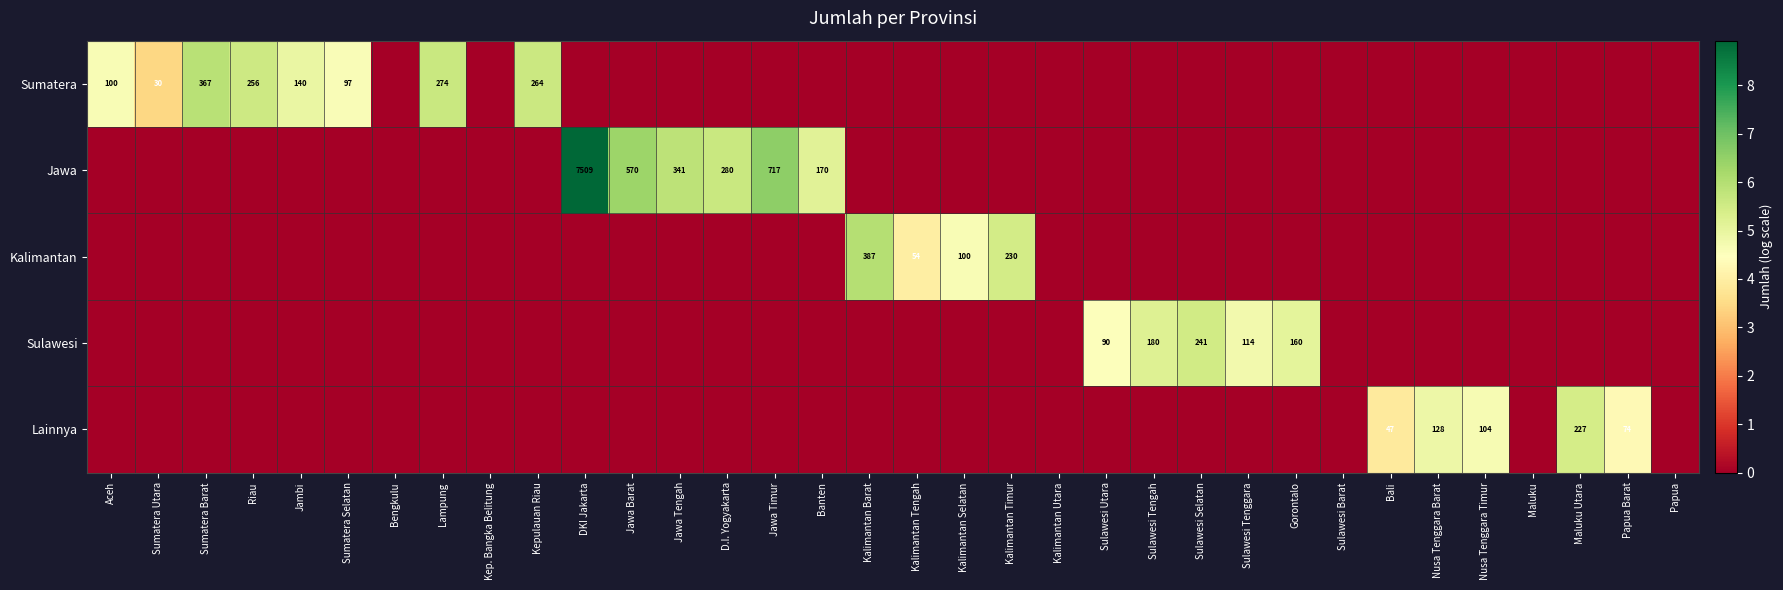

The value of Lainnya at Bali is 47. True or false?

True